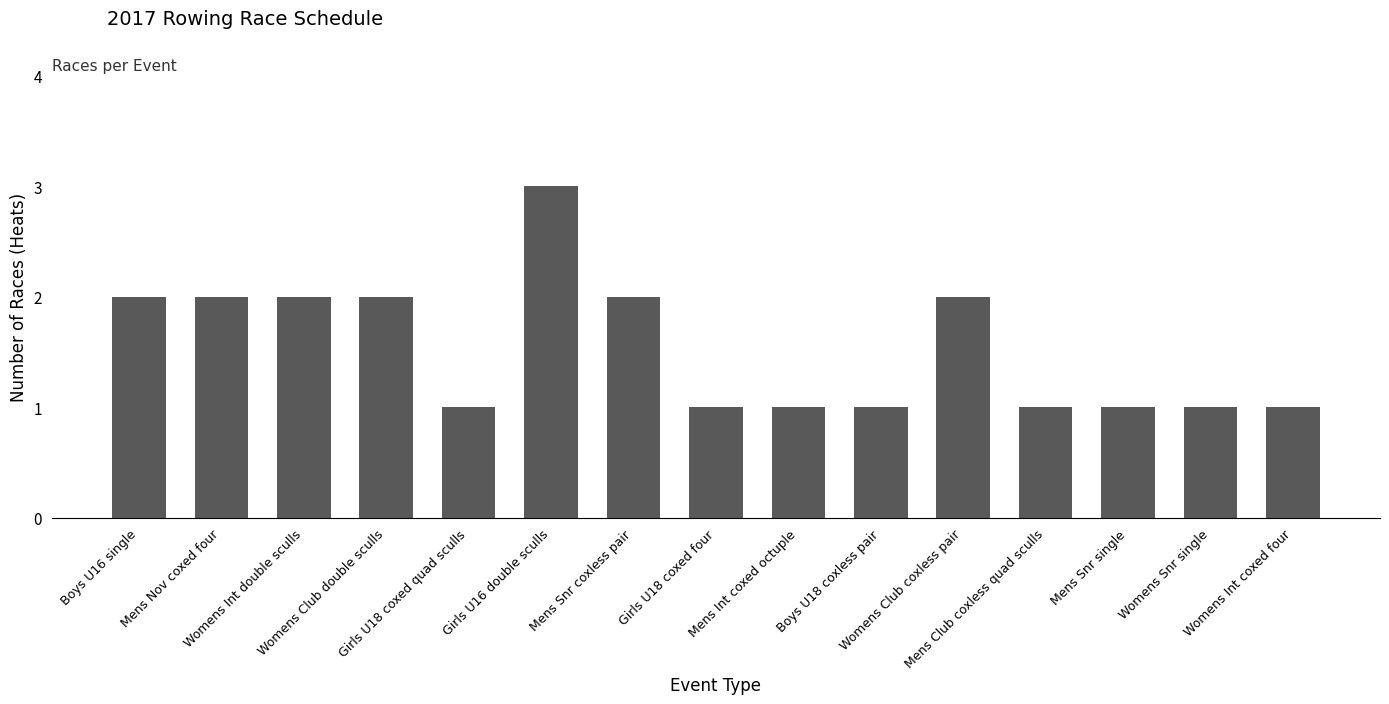

True or false: the data shows 1 at Womens Int double sculls.

False